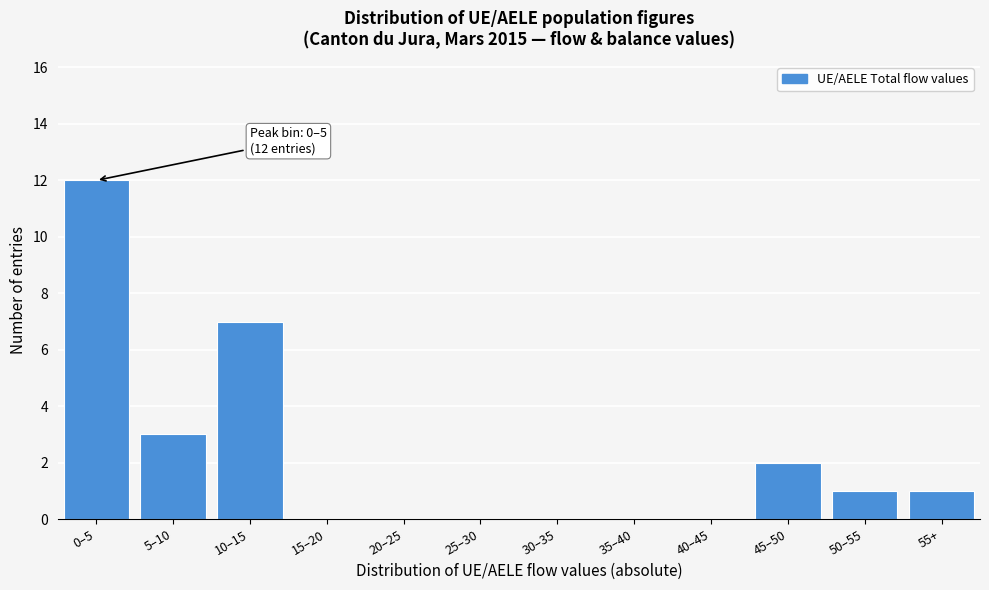

Reading left to right, transcribe all the data shown in this chart.

0–5=12	5–10=3	10–15=7	15–20=0	20–25=0	25–30=0	30–35=0	35–40=0	40–45=0	45–50=2	50–55=1	55+=1